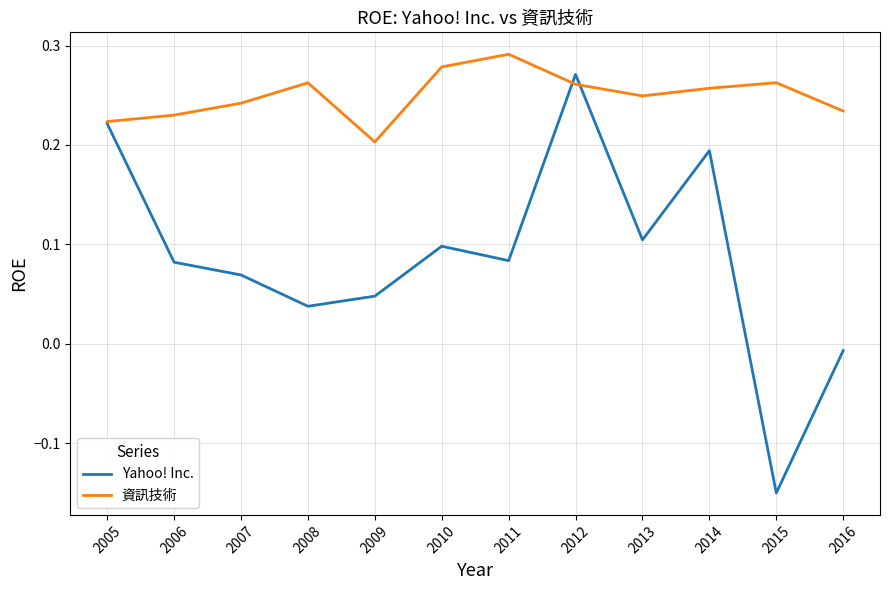

Is it true that Yahoo! Inc. equals 0.1 at 2006?

True